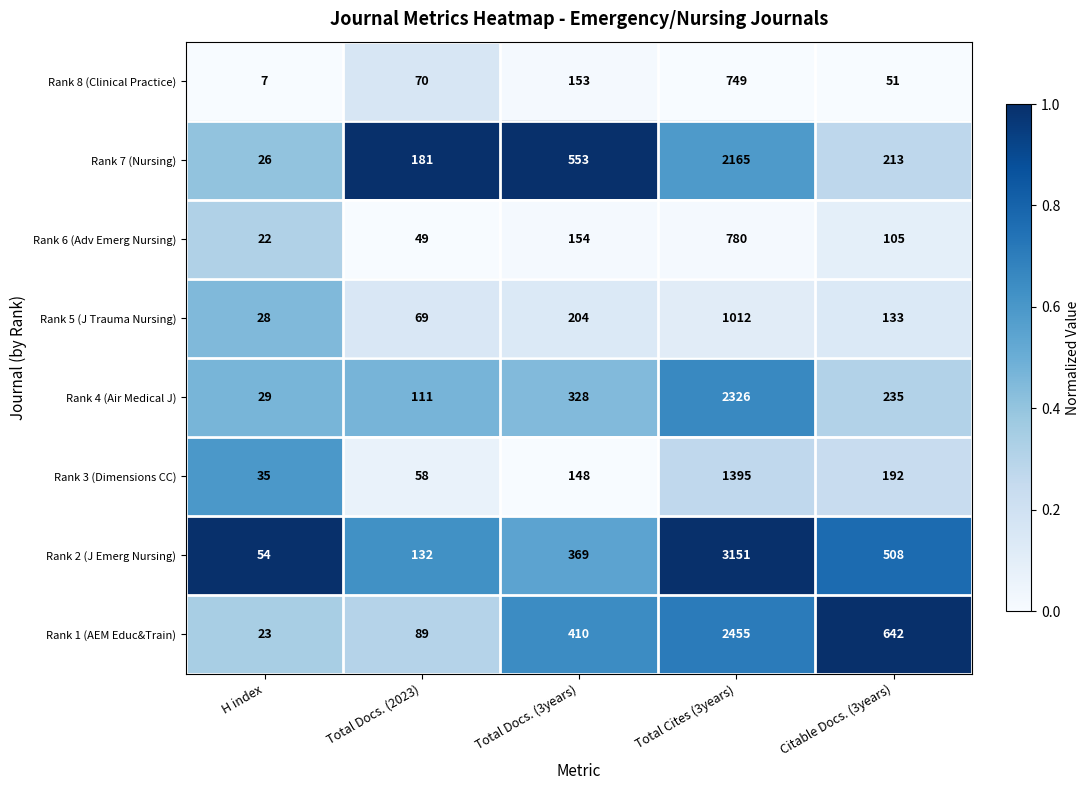

Rank the categories by Rank 8 (Clinical Practice) value from lowest to highest.

H index, Citable Docs. (3years), Total Docs. (2023), Total Docs. (3years), Total Cites (3years)